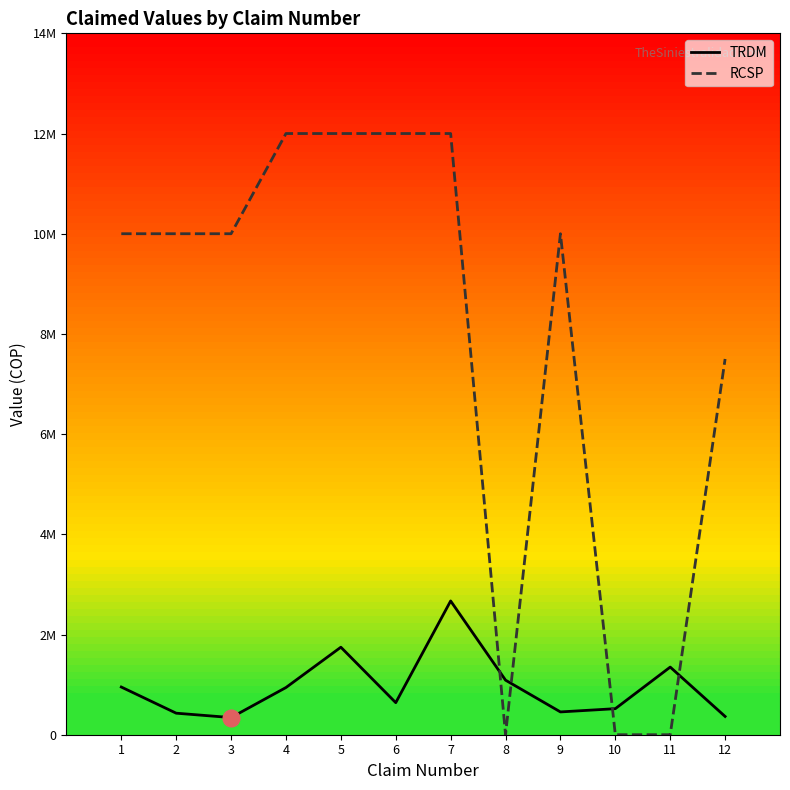

True or false: TRDM and RCSP intersect in this chart.

True